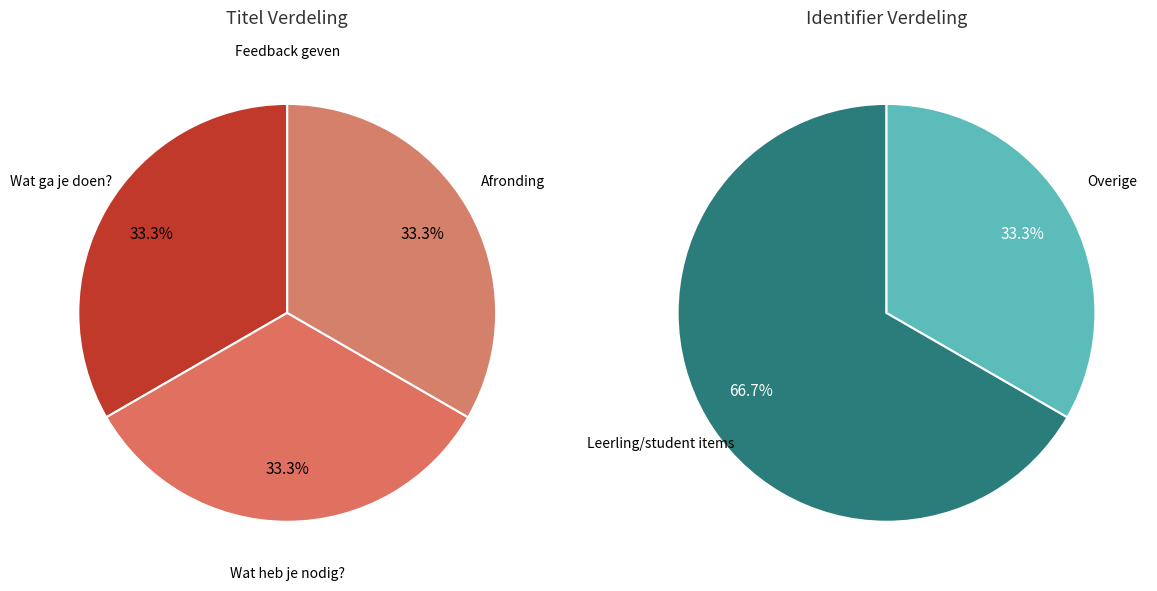

True or false: Feedback geven accounts for 12% of the total.

False